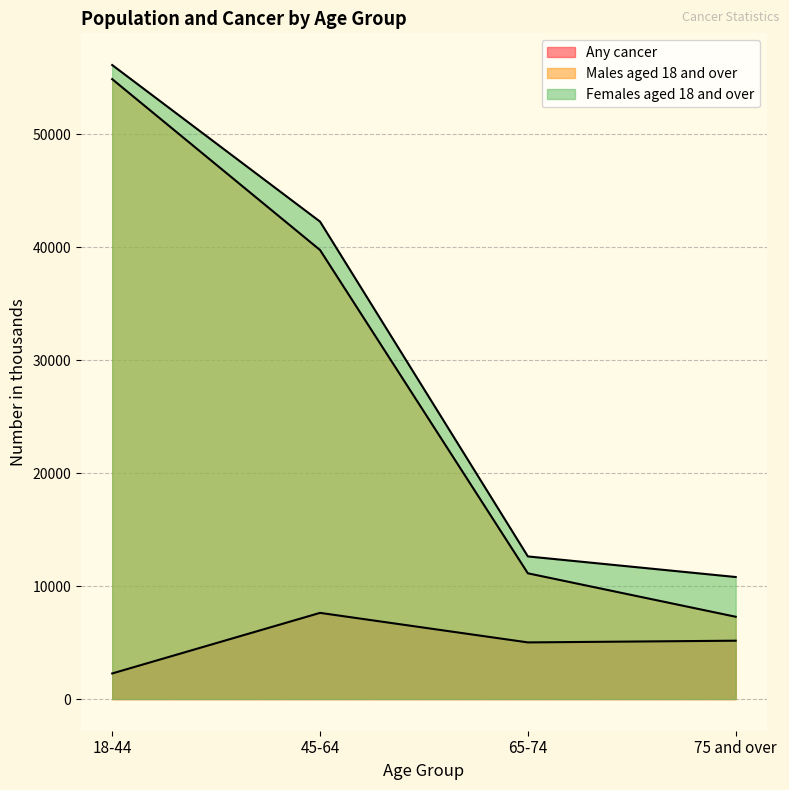

What is the difference between the second highest and second lowest values in the Females aged 18 and over series?

29649